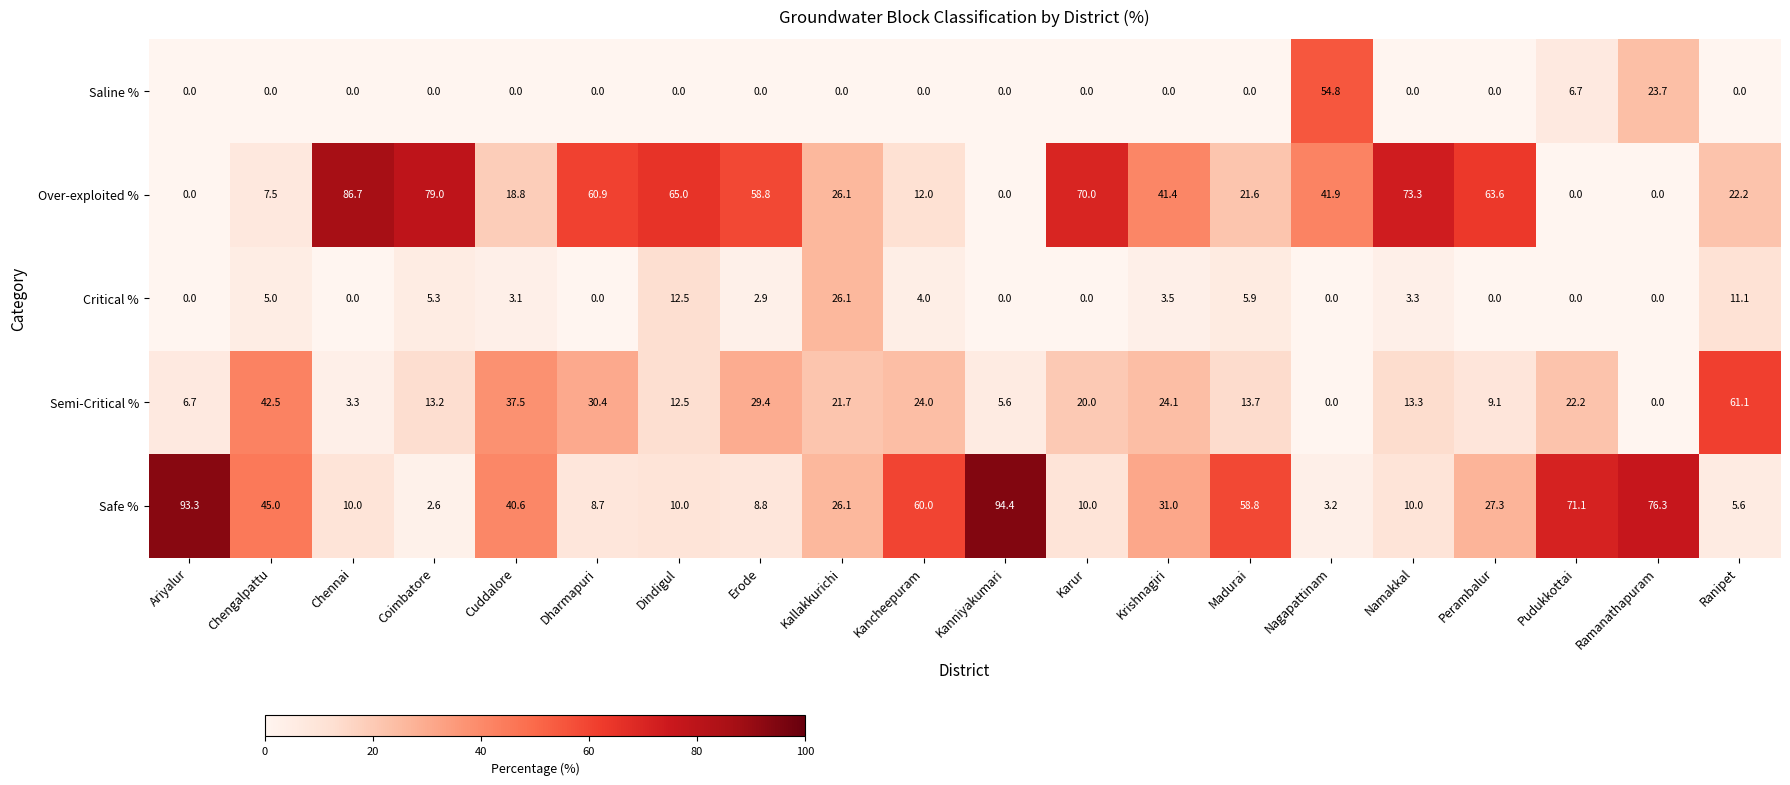

How many categories are shown in the chart?

20